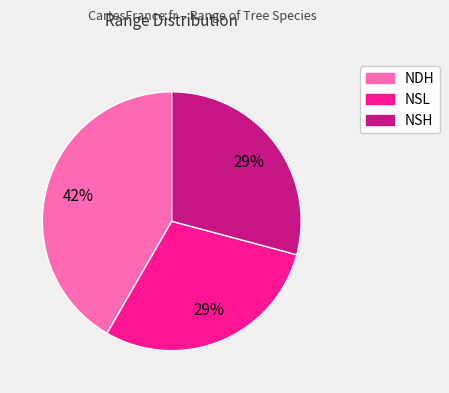

What percentage is the NSL slice, to the nearest percent?

29%